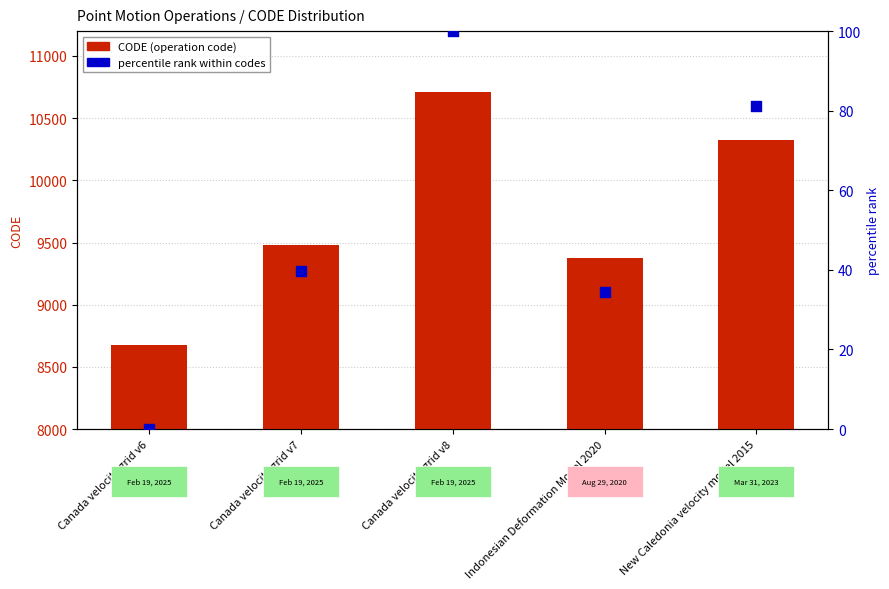

Is the value of CODE (operation code) at Canada velocity grid v6 greater than the value of percentile rank within codes at Canada velocity grid v6?

Yes